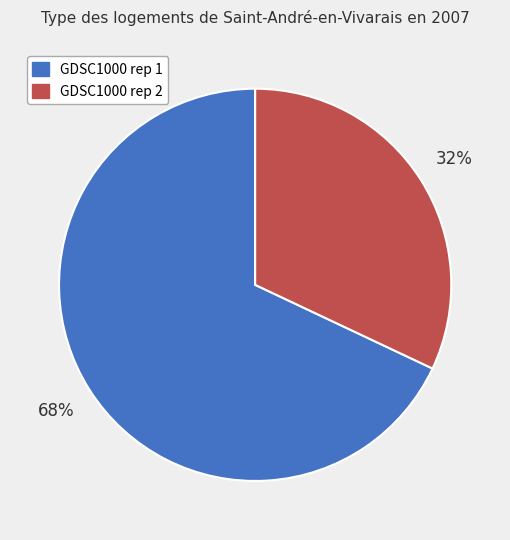

How many segments does this pie chart have?

2